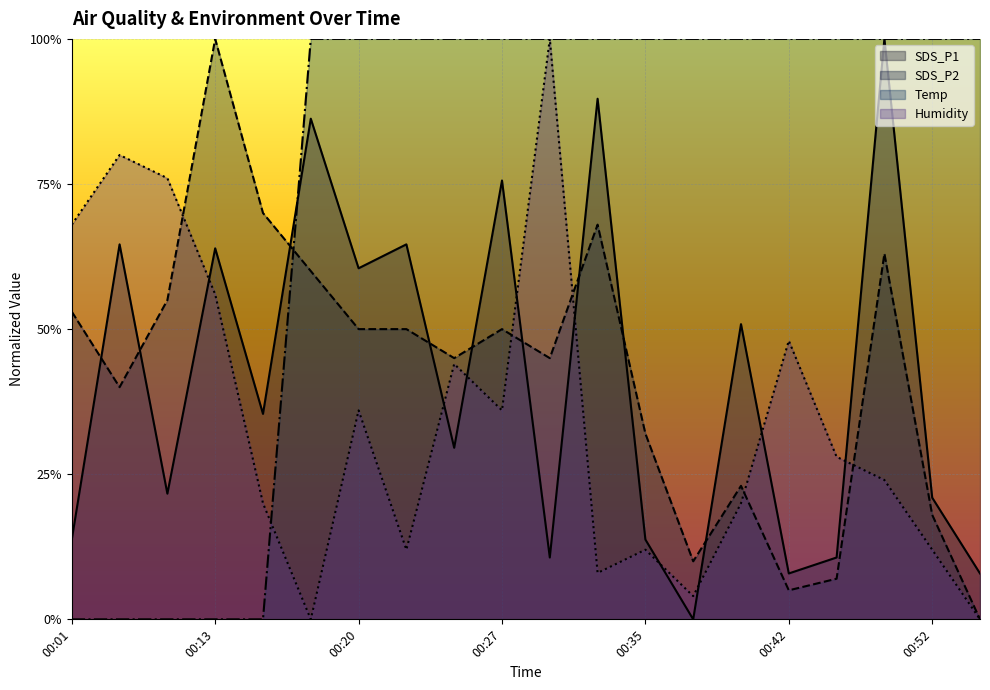

At which label does SDS_P2 reach its peak?

00:13